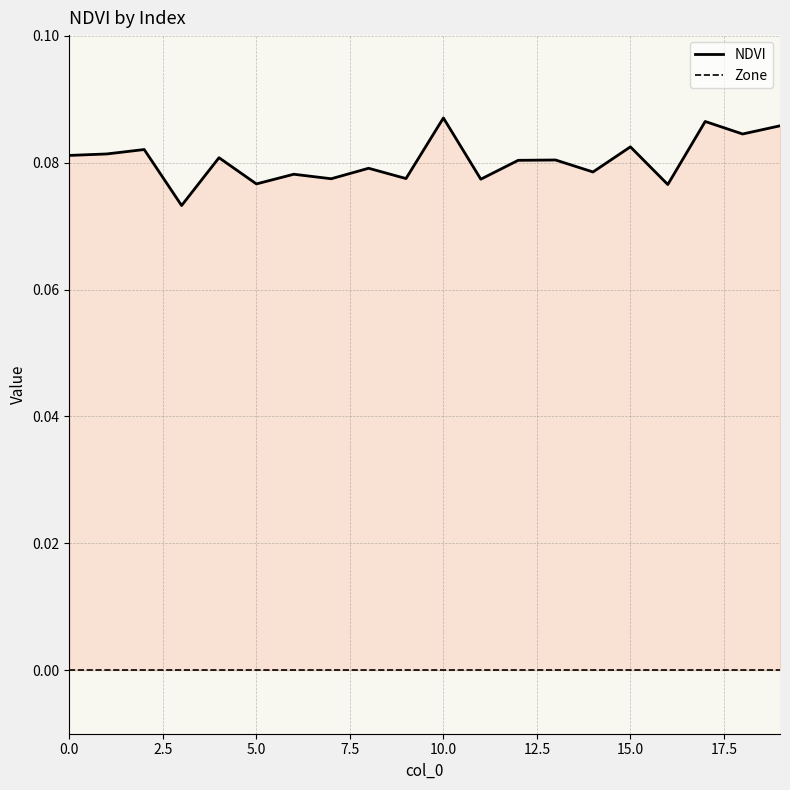

Which series has the largest total across all categories?

NDVI